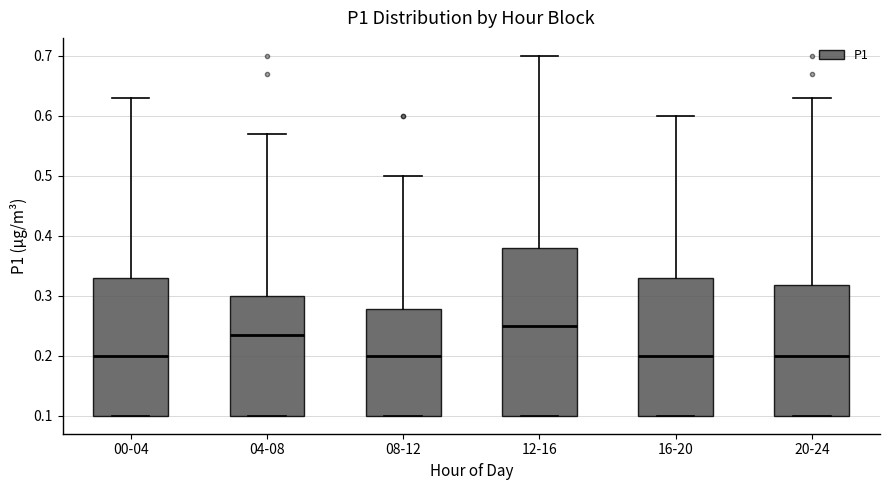

Reading left to right, read every box against the y-axis: the position of its median line, the range the box covers, and the ends of its whiskers. The values are not printed on the chart, so give them approximately, as read against the axis.

00-04: median 0.20, box 0.10 to 0.33, whiskers 0.10 to 0.63
04-08: median 0.24, box 0.10 to 0.30, whiskers 0.10 to 0.57
08-12: median 0.20, box 0.10 to 0.28, whiskers 0.10 to 0.50
12-16: median 0.25, box 0.10 to 0.38, whiskers 0.10 to 0.70
16-20: median 0.20, box 0.10 to 0.33, whiskers 0.10 to 0.60
20-24: median 0.20, box 0.10 to 0.32, whiskers 0.10 to 0.63